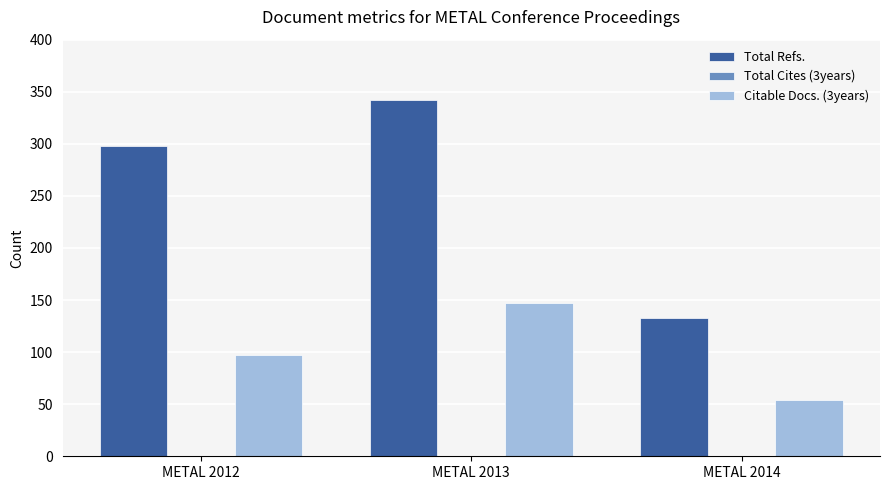

The Citable Docs. (3years) series shows 147 at METAL 2013. True or false?

True